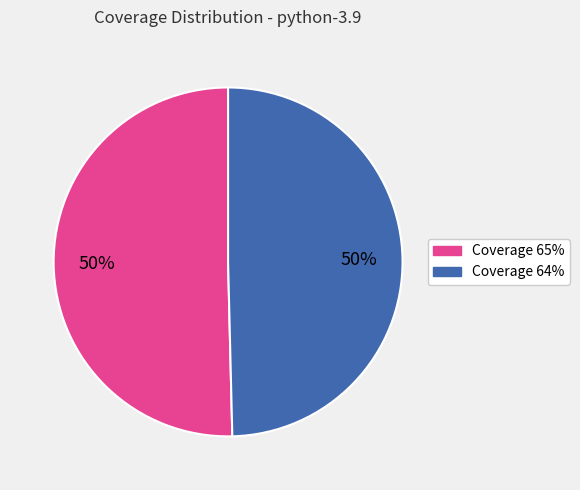

True or false: Coverage 65% accounts for 45% of the total.

False